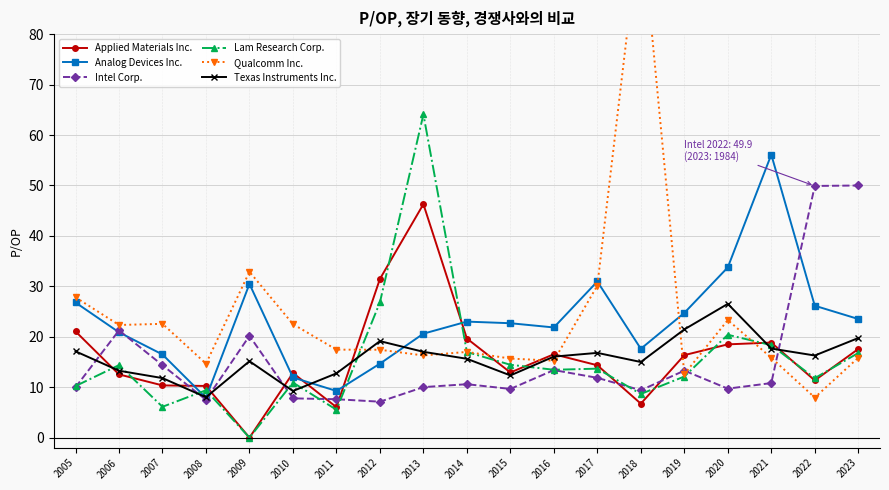

Count the number of data series in this chart.

6